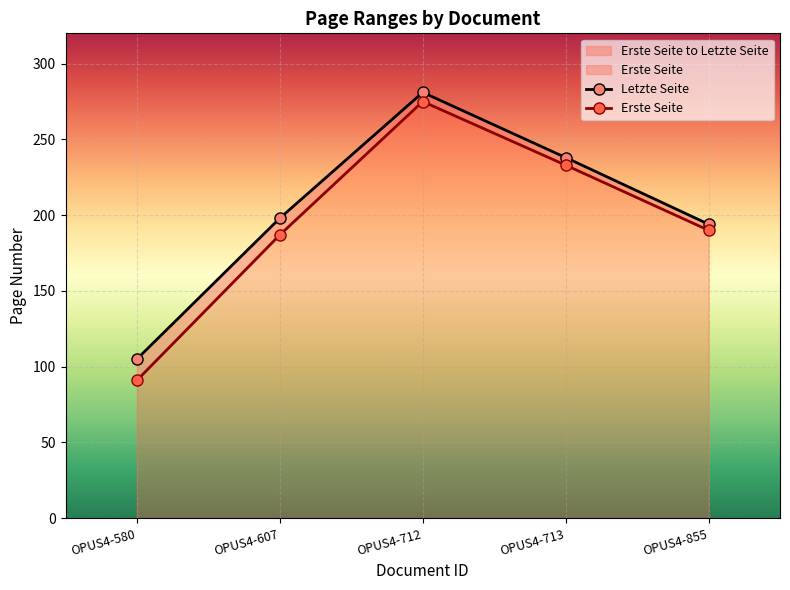

How many distinct data groups are displayed?

2